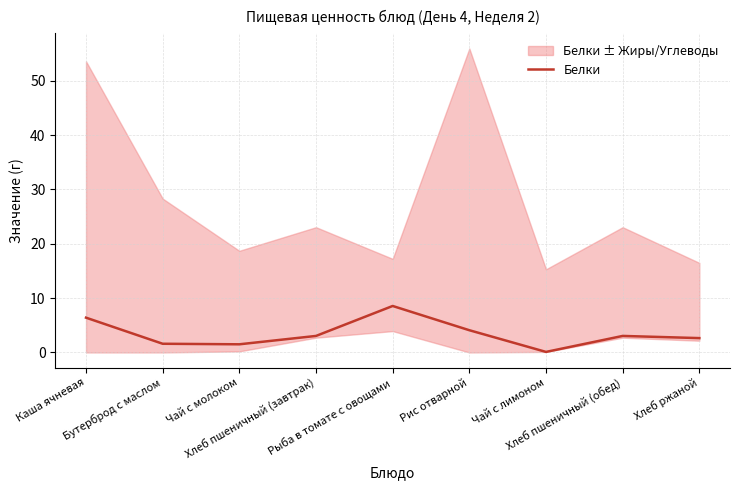

Rank the categories by value from lowest to highest.

Чай с лимоном, Чай с молоком, Бутерброд с маслом, Хлеб ржаной, Хлеб пшеничный (завтрак), Хлеб пшеничный (обед), Рис отварной, Каша ячневая, Рыба в томате с овощами